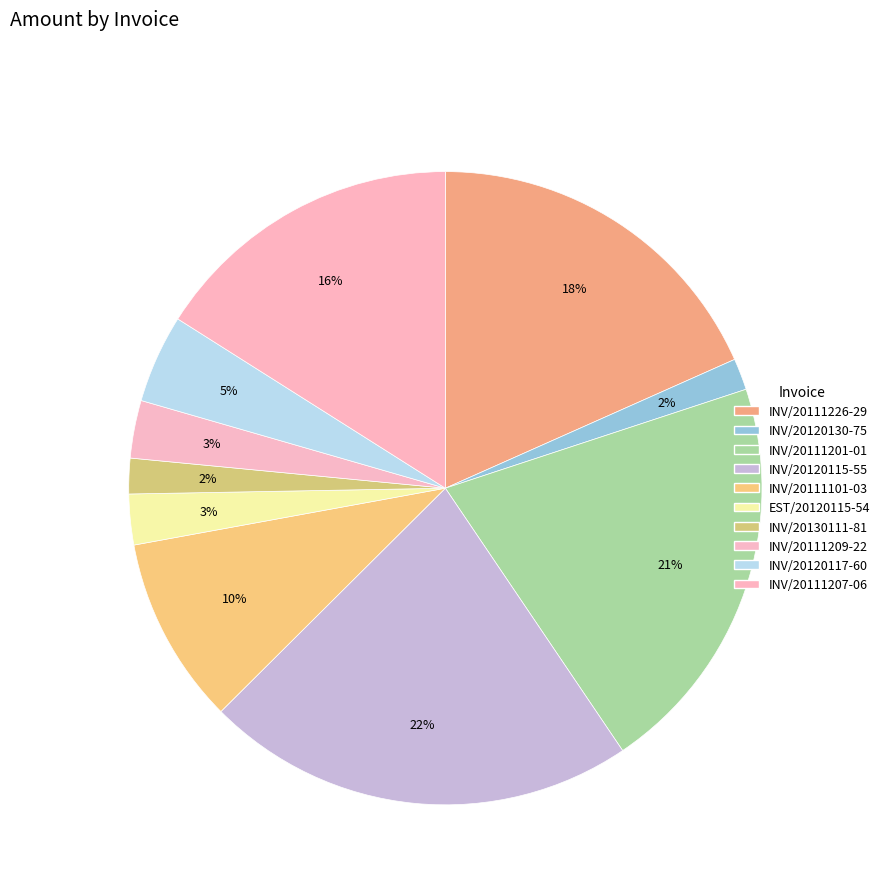

How many slices are in this pie chart?

10